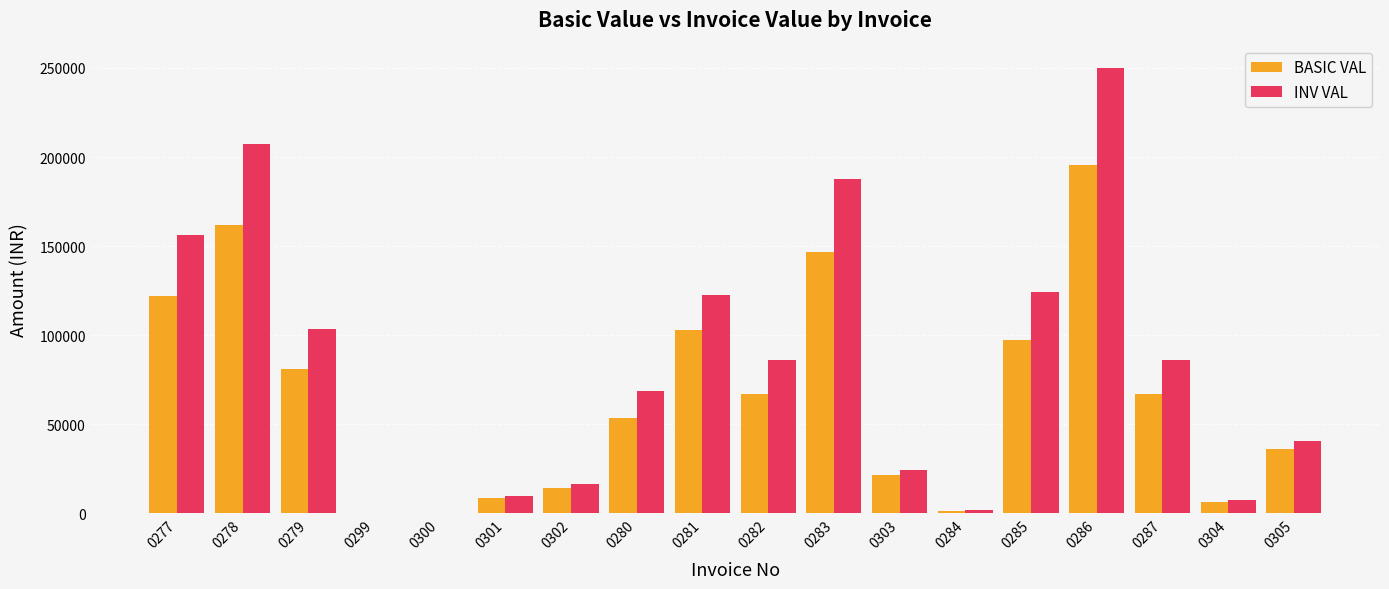

Which category has the highest value across all series?

0286